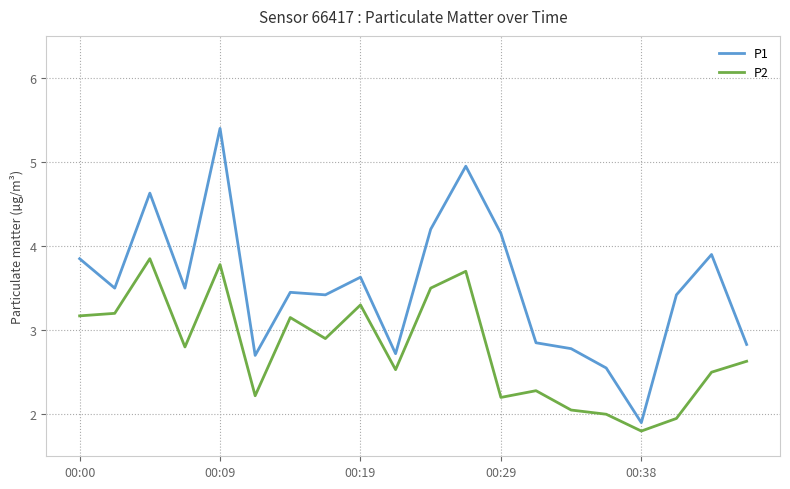

Rank the series by their average value, from lowest to highest.

P2, P1